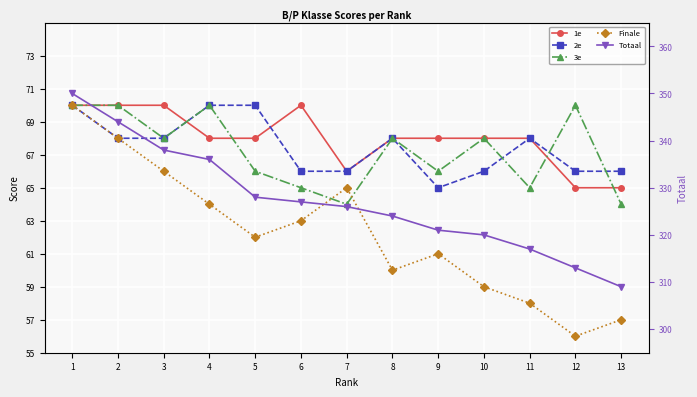

What is the difference between the maximum and minimum values in the 3e series?

6